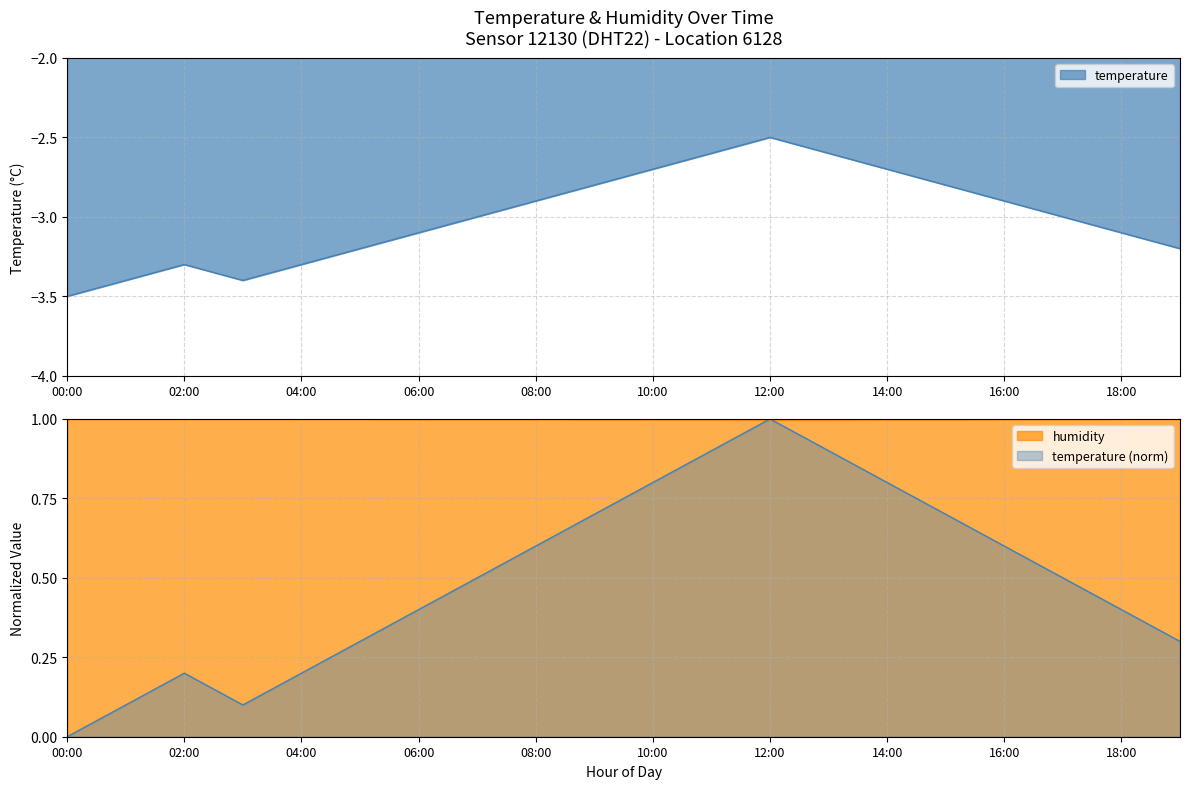

Which series has the largest range (max minus min)?

temperature